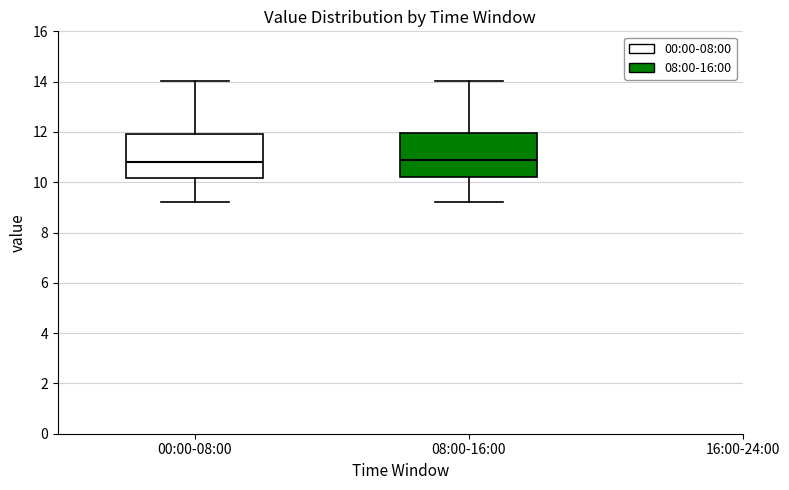

Where is the upper edge of the box for 00:00-08:00 on the y-axis? The values are not printed on the chart, so give them approximately, as read against the axis.

12.0